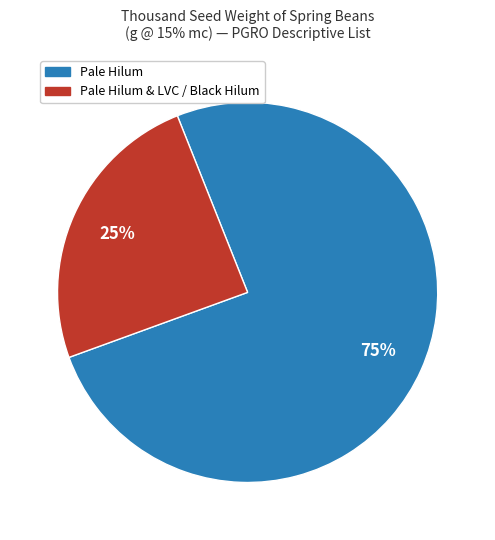

Is there a majority slice in this chart?

Yes